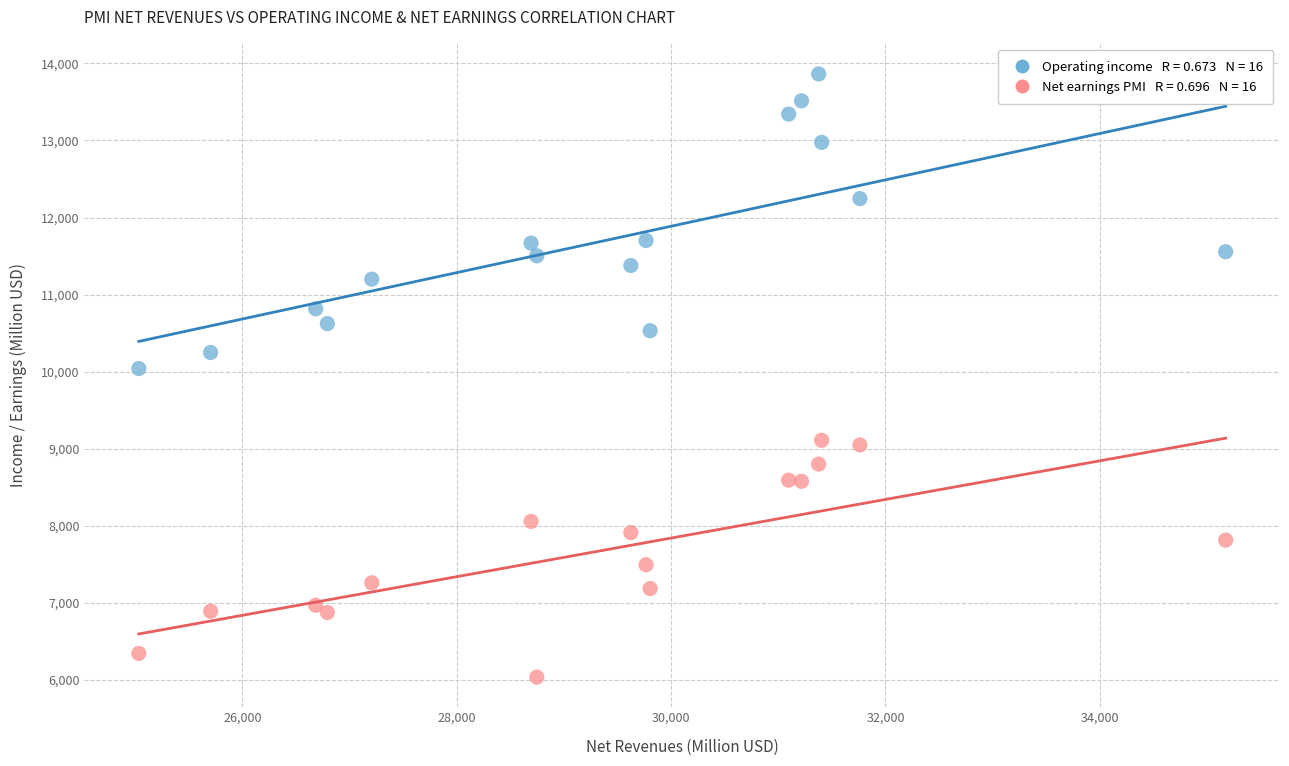

Across all data points, what is the range of Y values (max minus min)?

7828